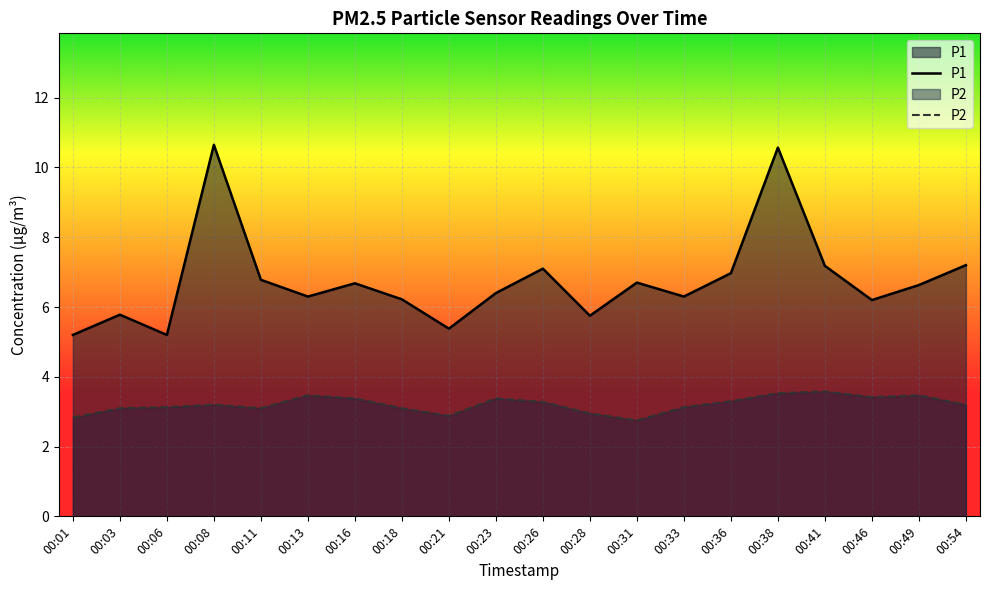

What is the highest value of the P2 series?

3.6